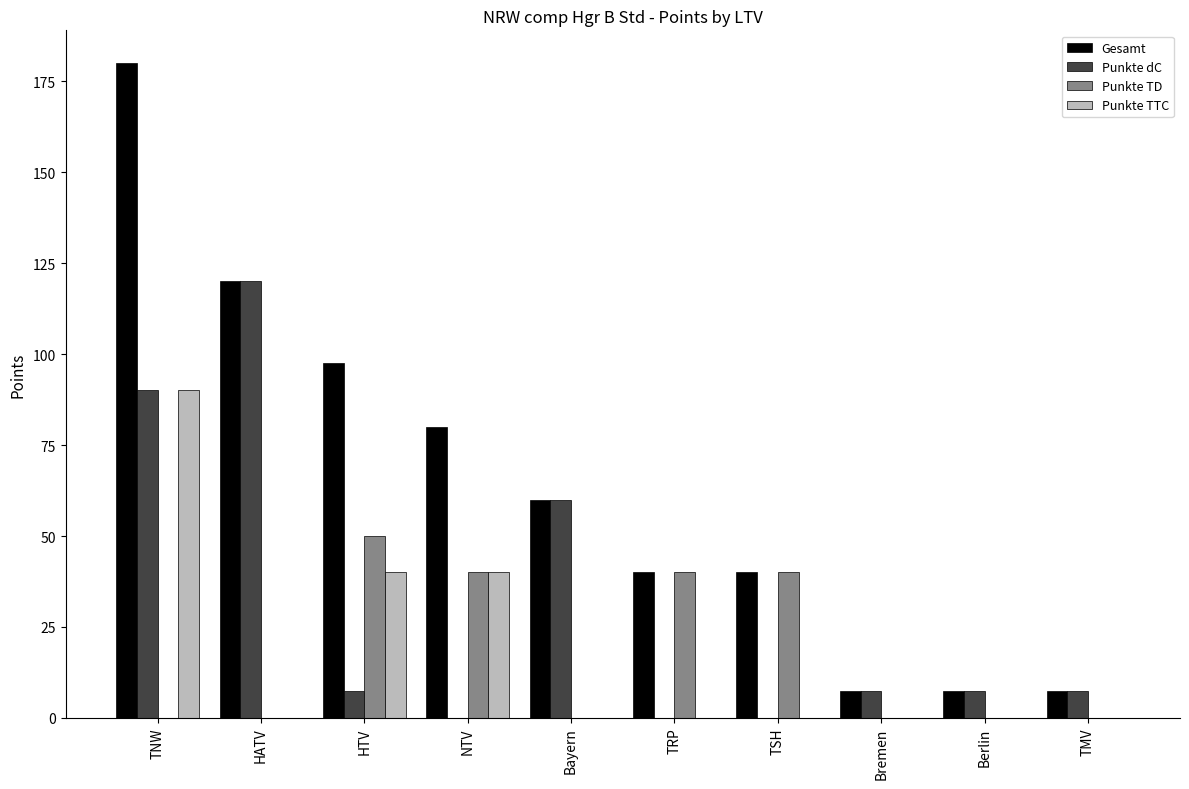

Are the bars horizontal?

No